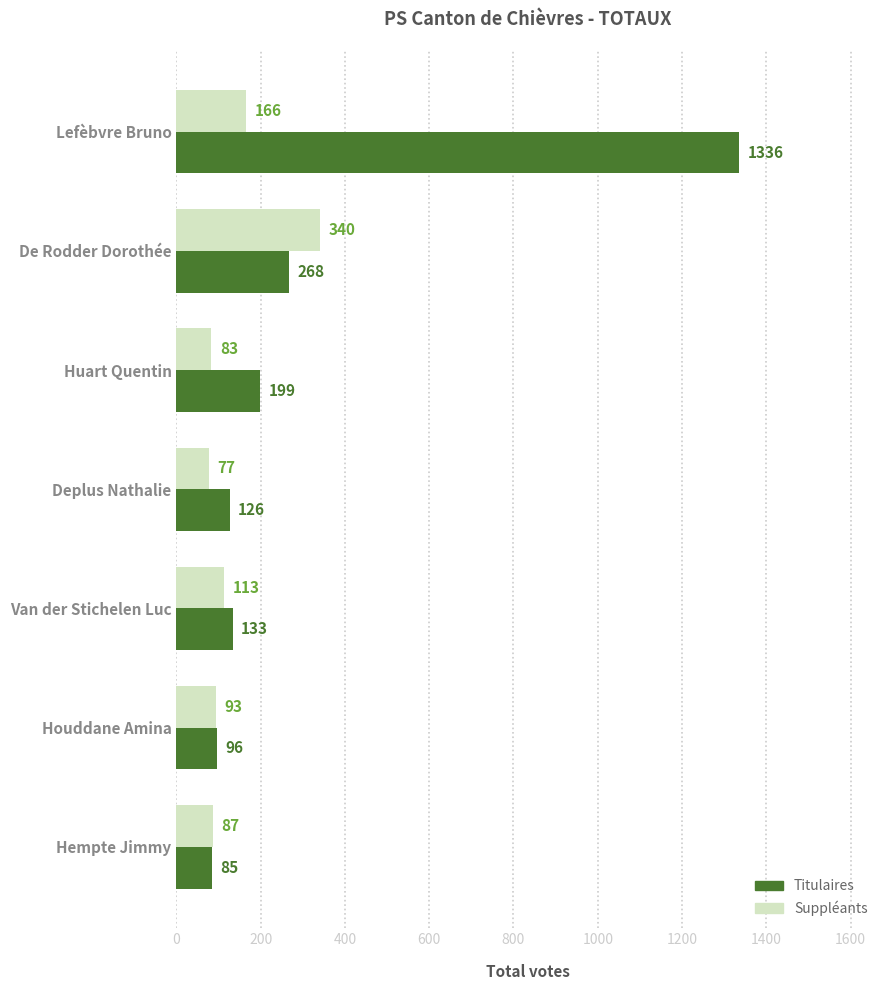

True or false: Suppléants has a value of 20 at Deplus Nathalie.

False